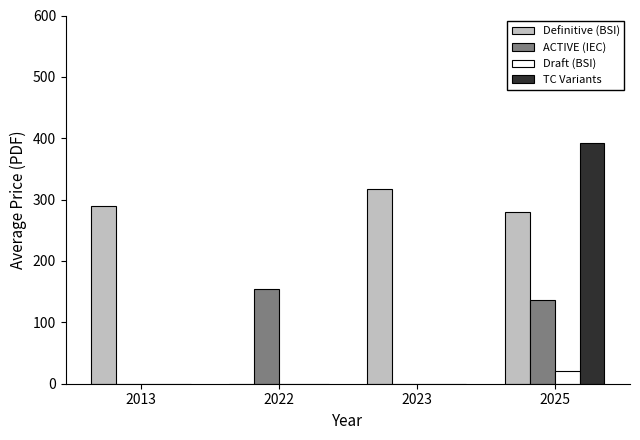

Reading left to right, transcribe all the data shown in this chart.

Definitive (BSI): 290	0	318	280
ACTIVE (IEC): 0	155	0	136
Draft (BSI): 0	0	0	20
TC Variants: 0	0	0	392